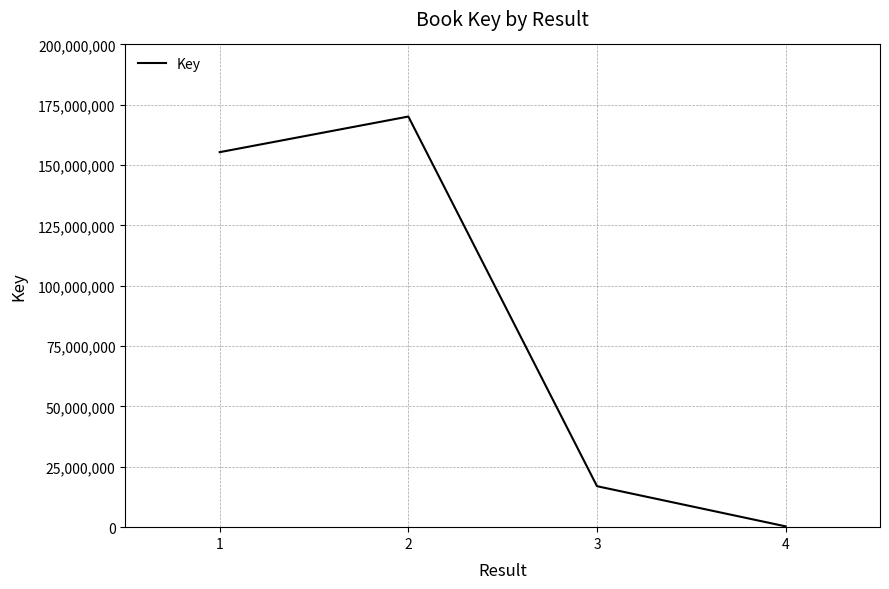

The chart shows a value of 232975153 at 1. True or false?

False